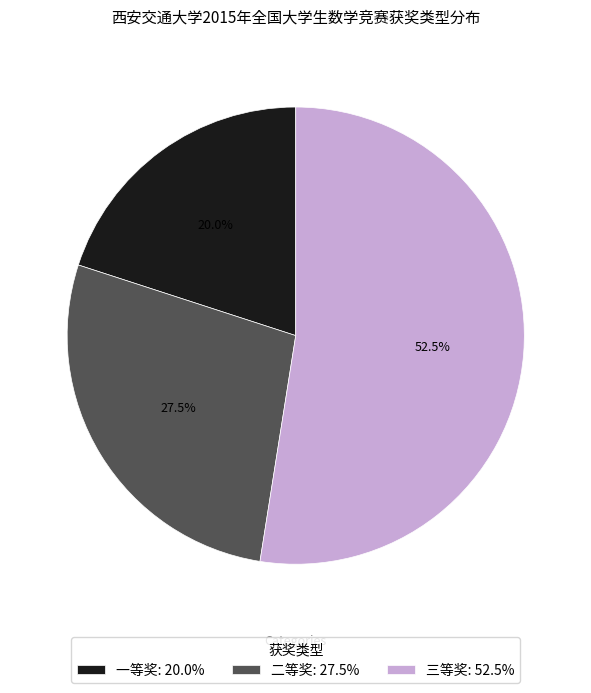

The 二等奖 slice represents 13% of the pie. True or false?

False